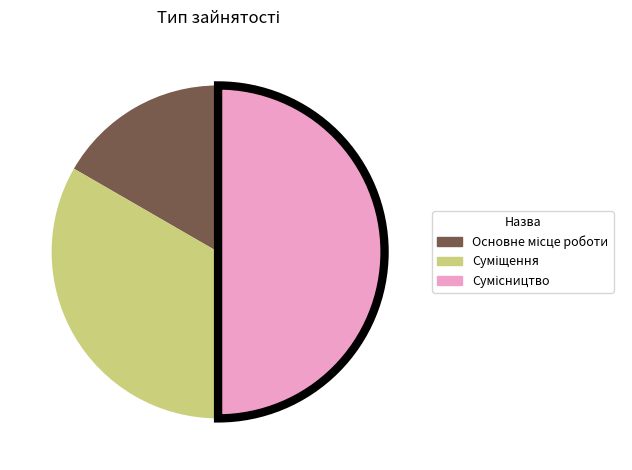

Count the number of slices in the pie.

3